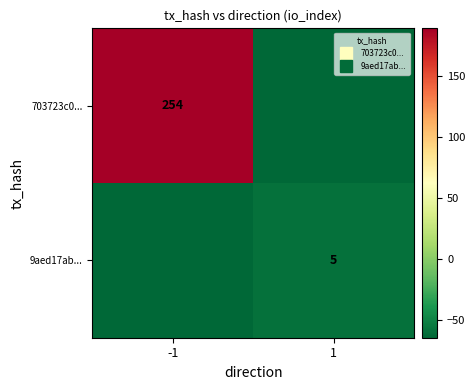

True or false: 9aed17ab... has a value of -59.8 at 1.

True